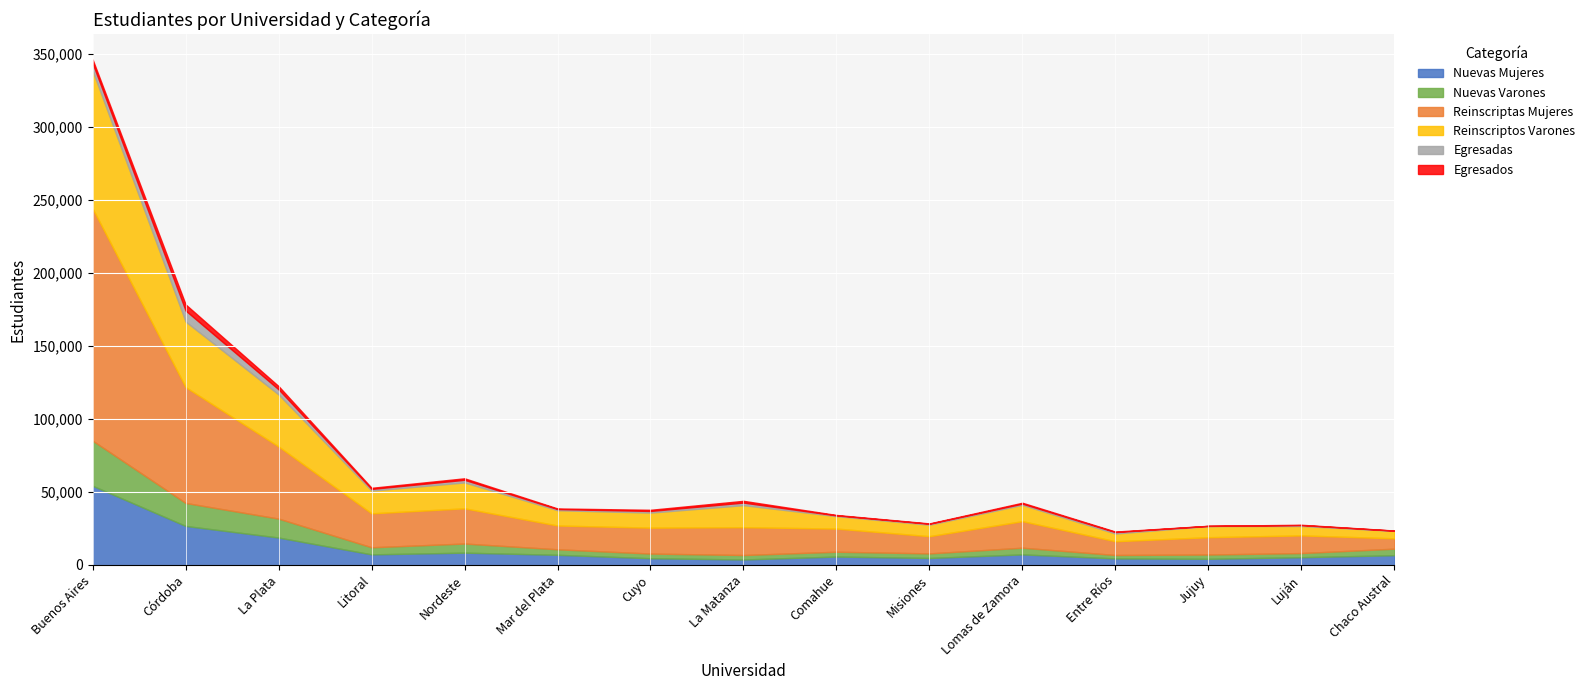

Between Buenos Aires and La Plata, which series saw the biggest shift?

Reinscriptas Mujeres